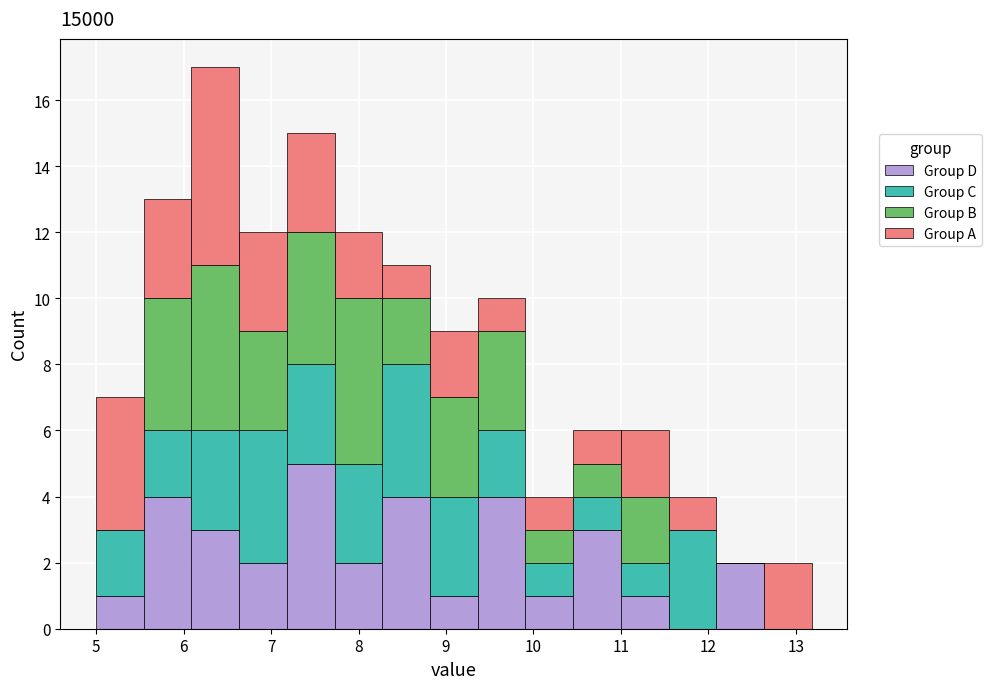

Reading left to right, list every stacked bar in this chart as the range it spans on the x-axis followed by its total height. Neither the bar edges nor the heights are printed on the chart, so give them approximately, as read against the axes.

5.0 to 5.5: 7
5.5 to 6.1: 13
6.1 to 6.6: 17
6.6 to 7.2: 12
7.2 to 7.7: 15
7.7 to 8.3: 12
8.3 to 8.8: 11
8.8 to 9.4: 9
9.4 to 9.9: 10
9.9 to 10.5: 4
10.5 to 11.0: 6
11.0 to 11.5: 6
11.5 to 12.1: 4
12.1 to 12.6: 2
12.6 to 13.2: 2